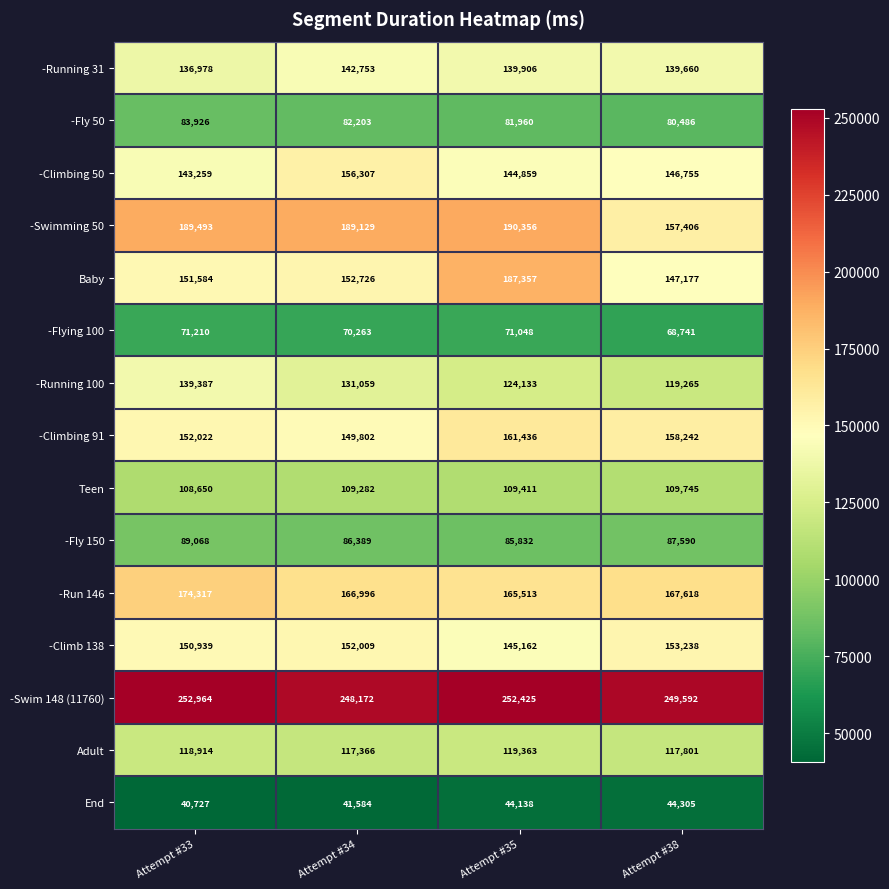

Which series has the largest range (max minus min)?

Baby